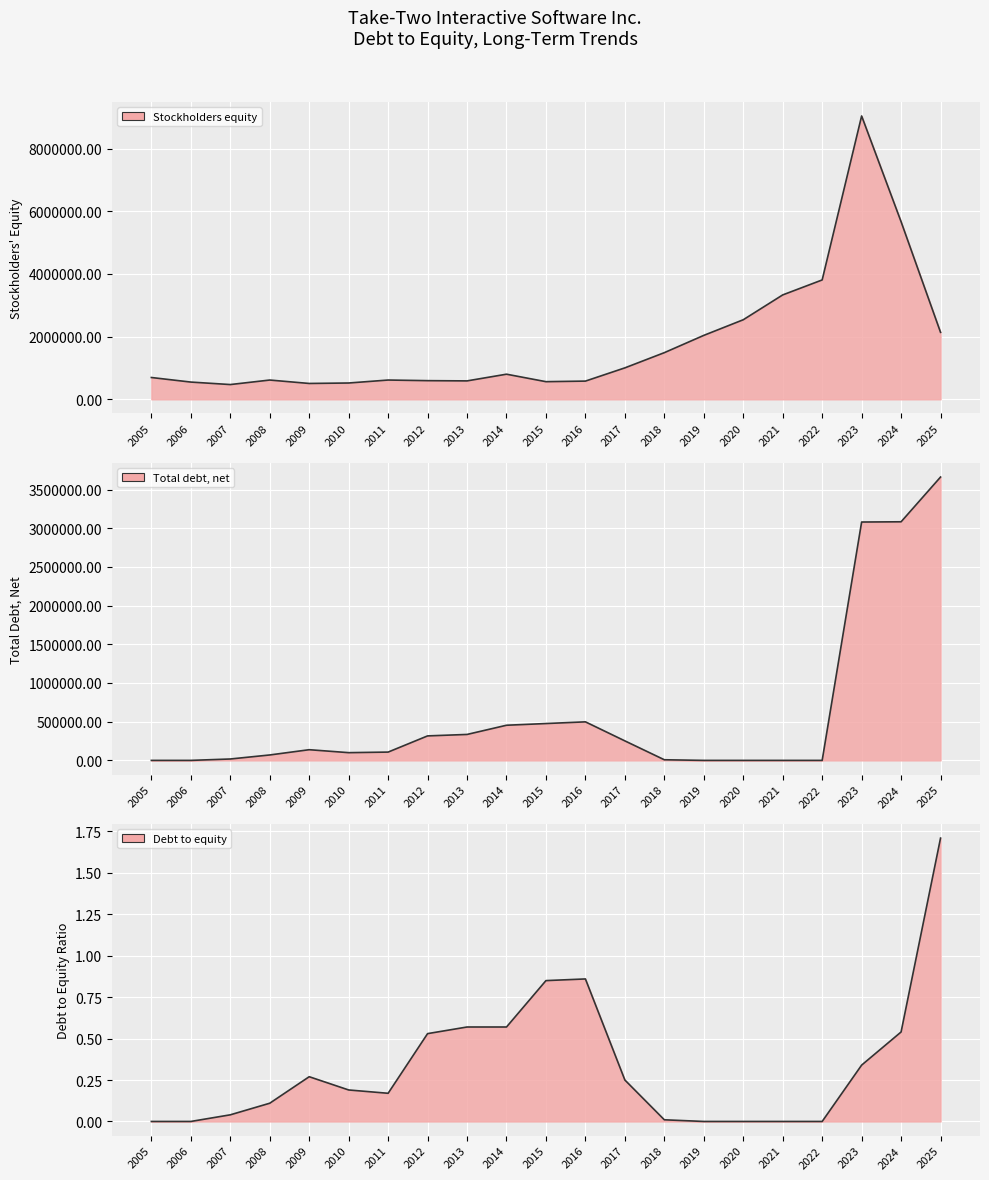

Where does the Stockholders equity line series first go above 696134?

2014